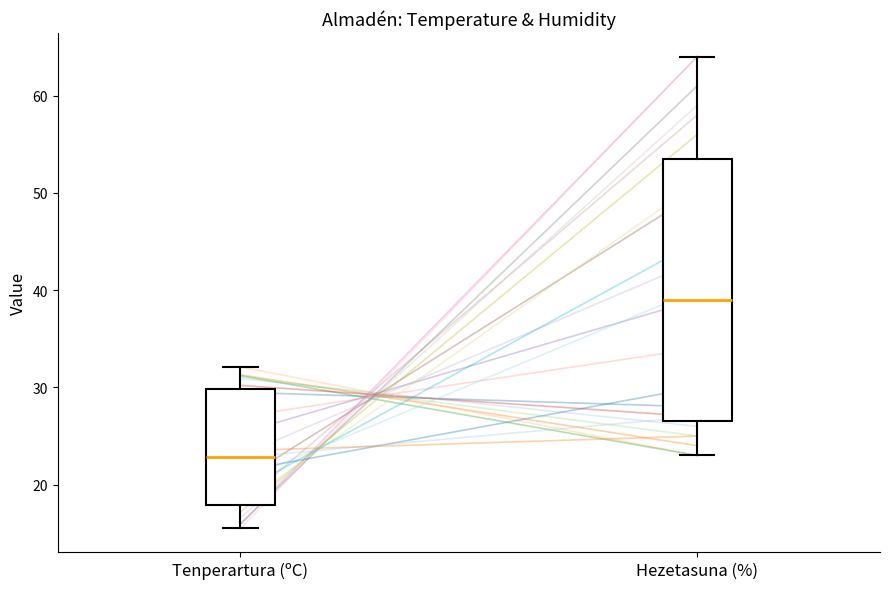

Reading left to right, read every box against the y-axis: the position of its median line, the range the box covers, and the ends of its whiskers. The values are not printed on the chart, so give them approximately, as read against the axis.

Tenperartura (ºC): median 23, box 18 to 30, whiskers 16 to 32
Hezetasuna (%): median 39, box 27 to 54, whiskers 23 to 64